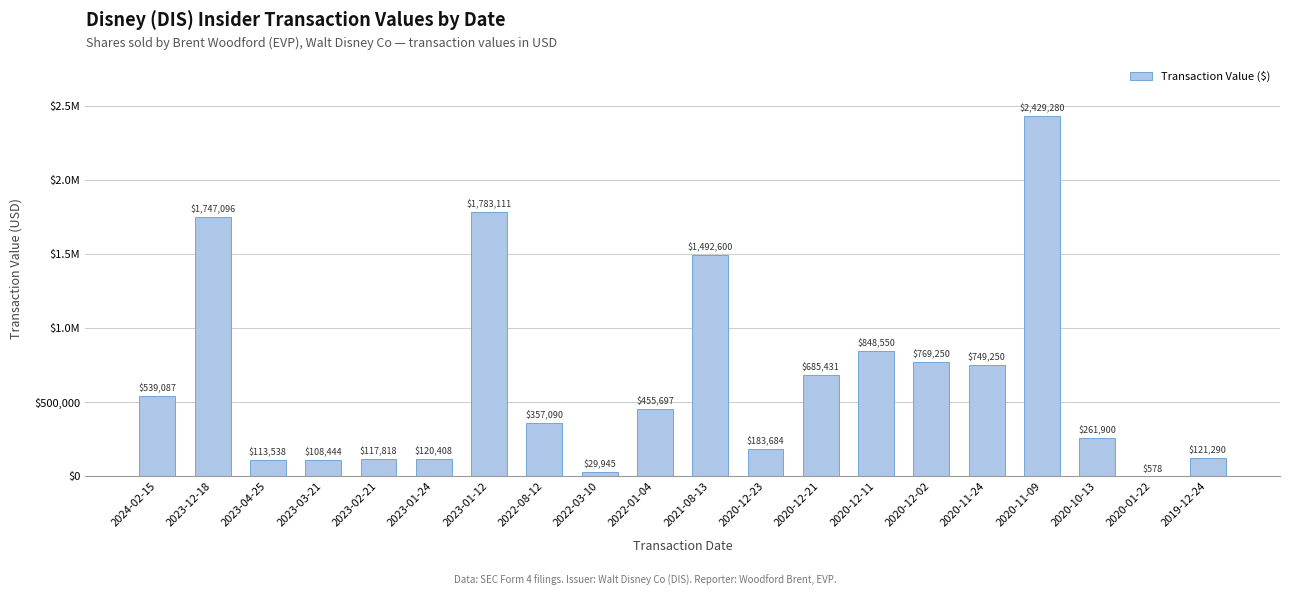

What is the label of the 9th bar from the left?

2022-03-10